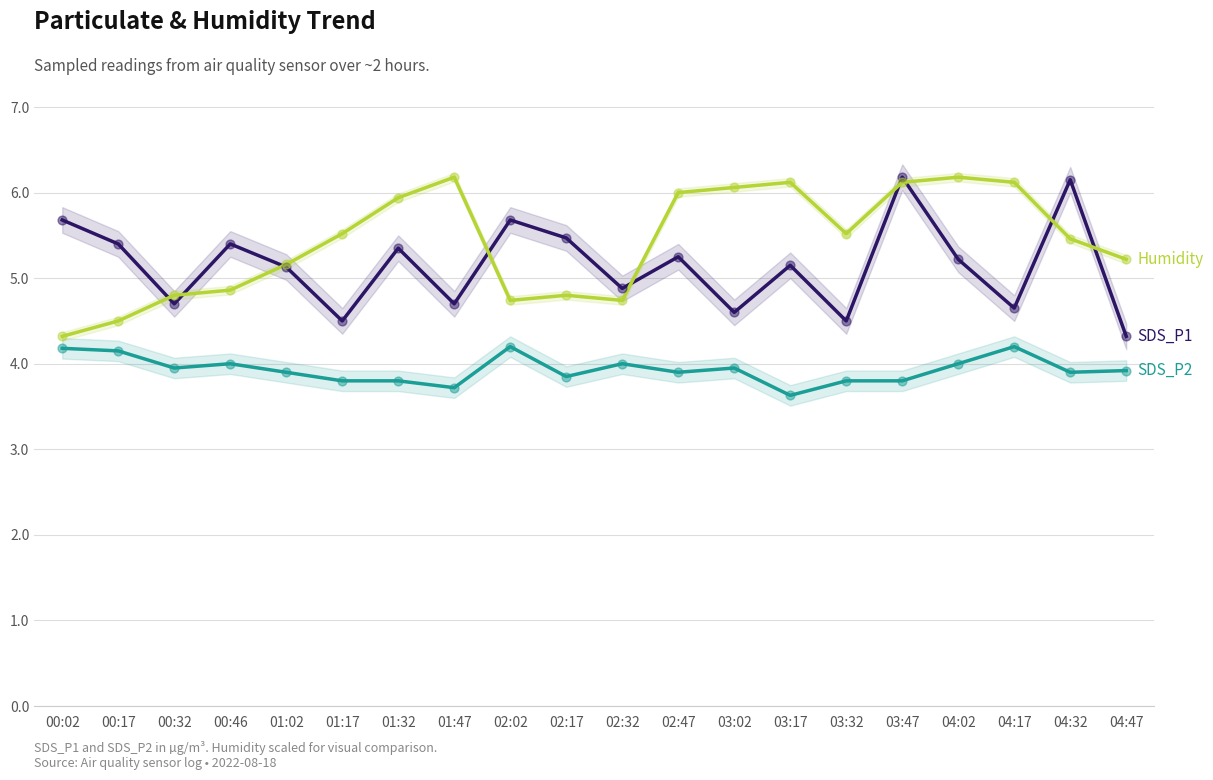

At which category is the sum across all series the highest?

03:47